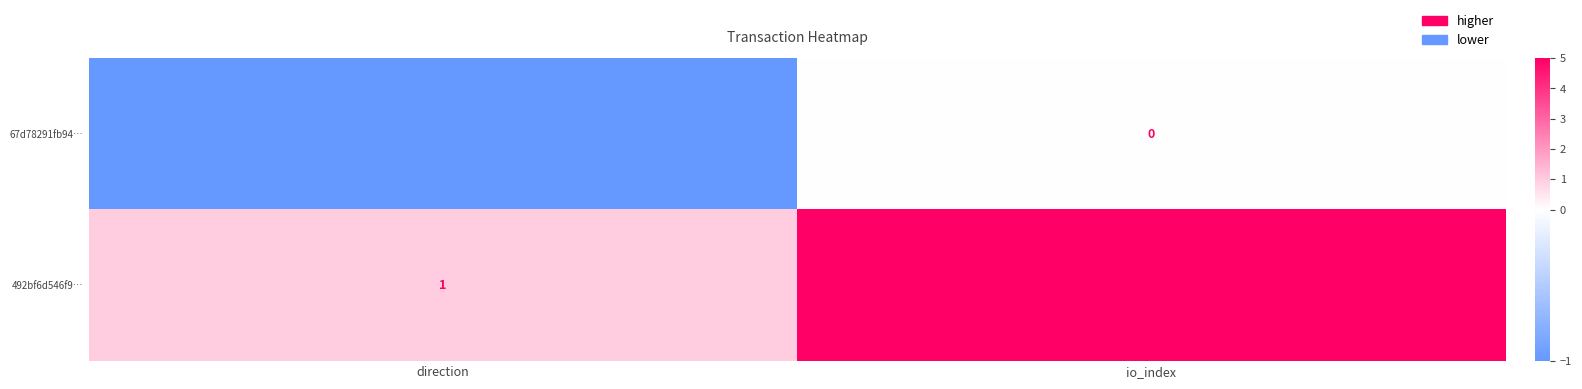

Where is 492bf6d546f9… nearest to the value 3?

direction